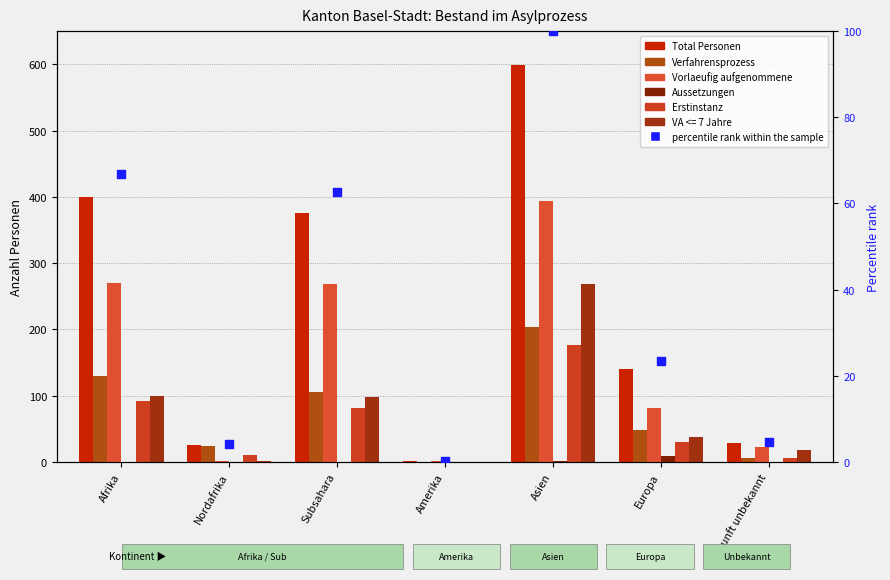

Which series reaches the maximum Y coordinate?

Total Personen